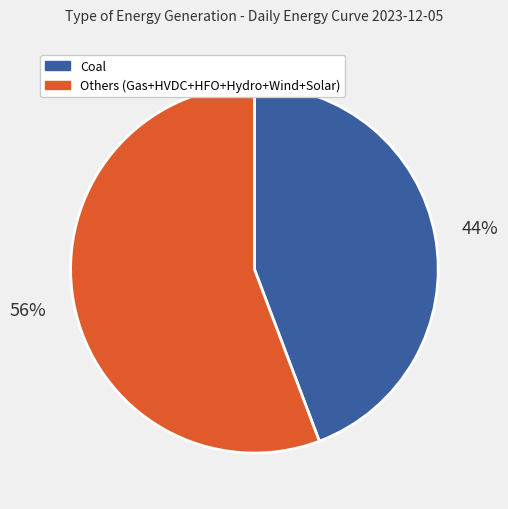

Between Others (Gas+HVDC+HFO+Hydro+Wind+Solar) and Coal, which is larger?

Others (Gas+HVDC+HFO+Hydro+Wind+Solar)